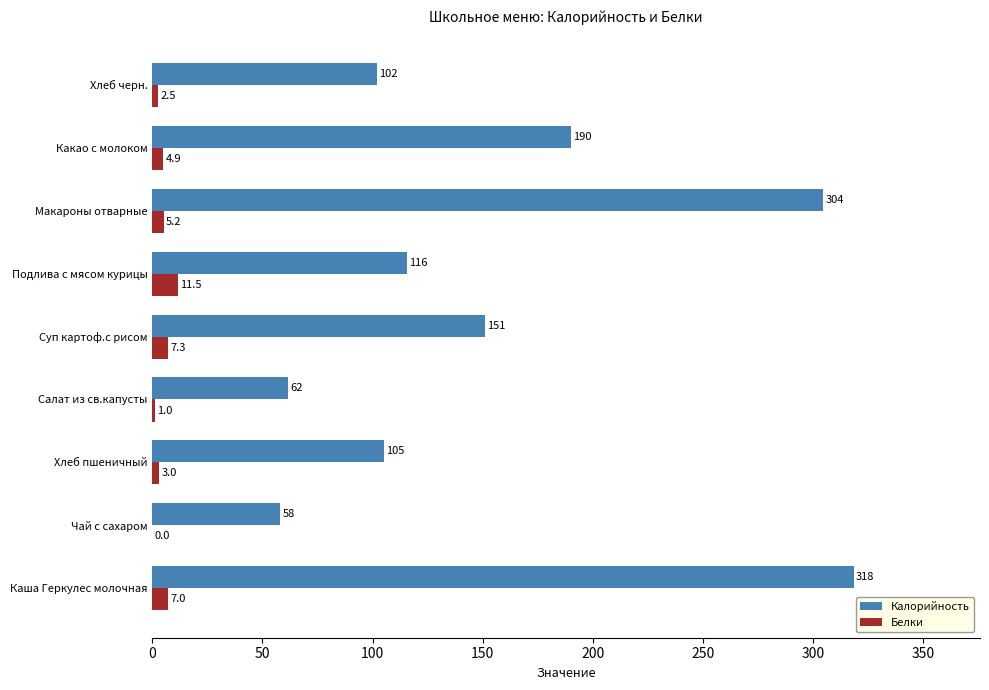

What is the sum of all Калорийность values?

1406.2